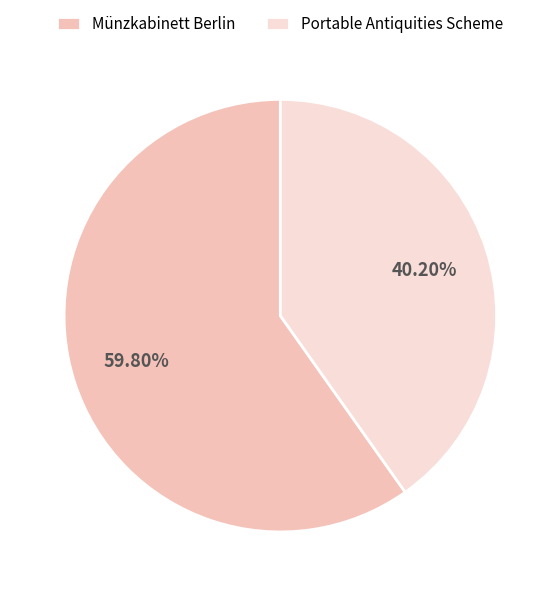

Approximately how many times larger is the value at Münzkabinett Berlin compared to Portable Antiquities Scheme?

1.5